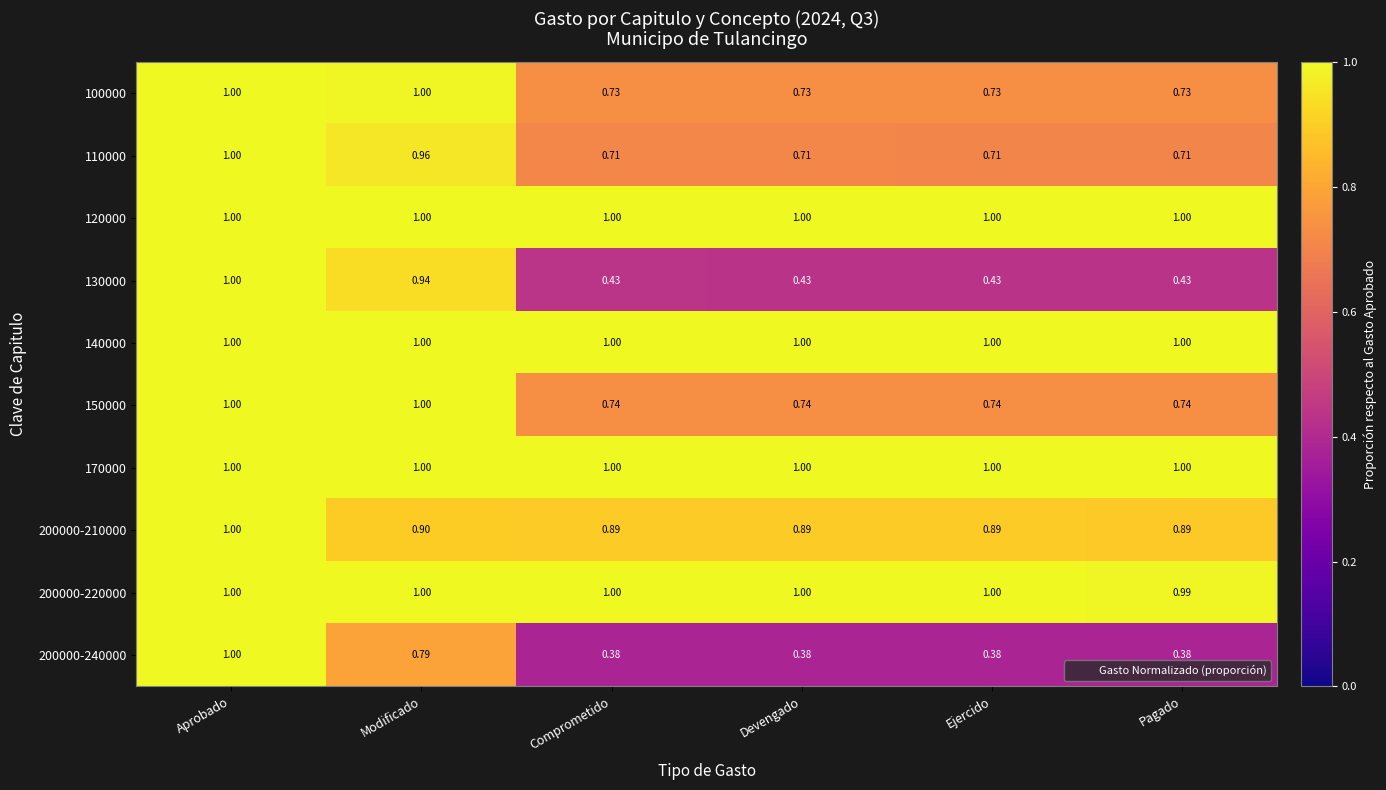

At which category is the sum across all series the highest?

Aprobado